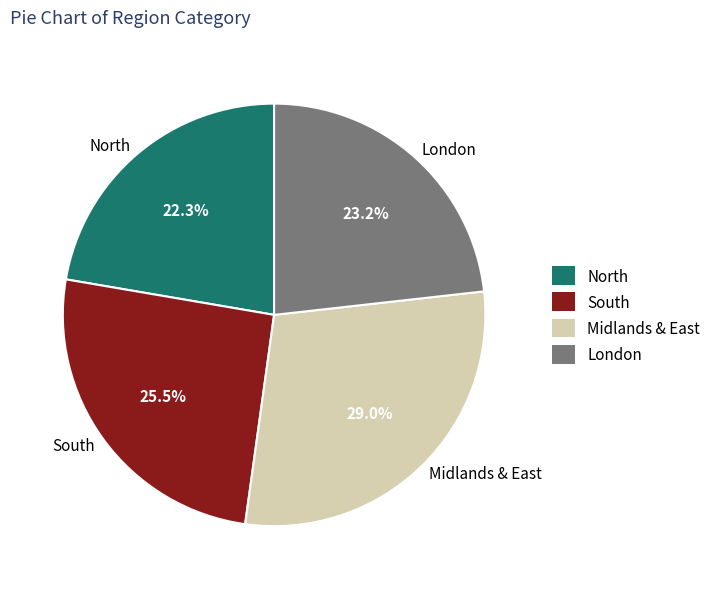

To the nearest percent, what percentage of the pie is London?

23%